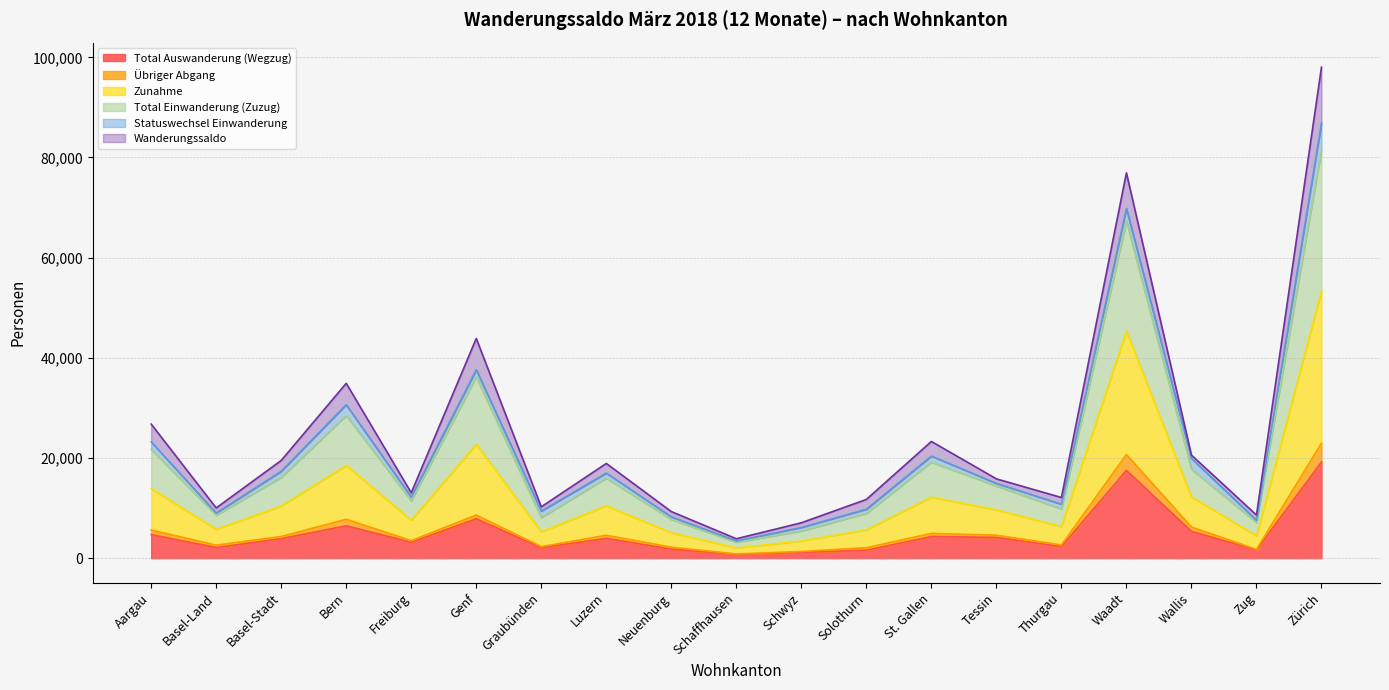

What are all the series names shown in the legend?

Total Auswanderung (Wegzug), Übriger Abgang, Zunahme, Total Einwanderung (Zuzug), Statuswechsel Einwanderung, Wanderungssaldo